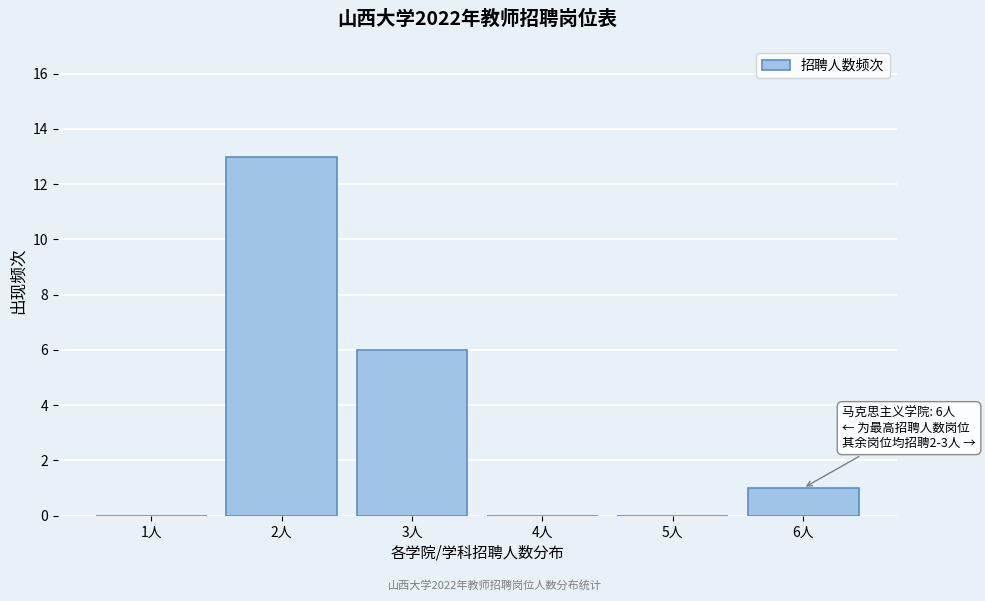

Reading left to right, what are all the values shown in this chart?

1人=0	2人=13	3人=6	4人=0	5人=0	6人=1